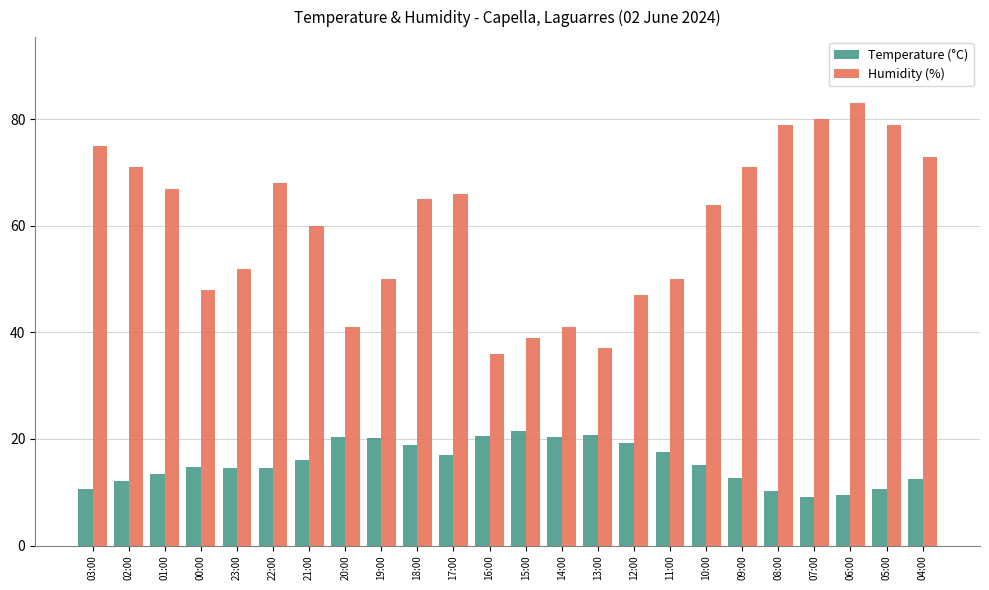

What is the difference between the second highest and second lowest values in the Temperature (°C) series?

11.2